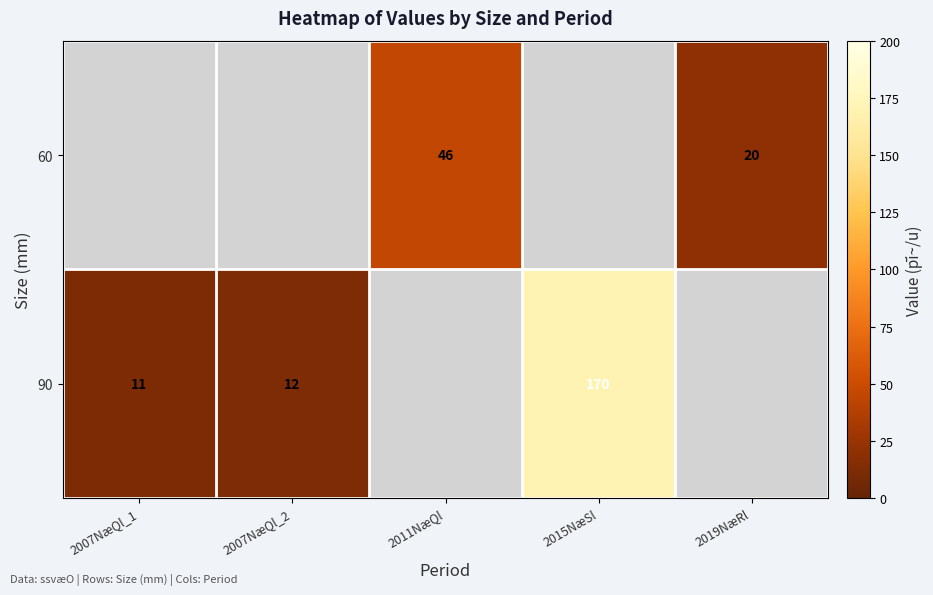

Between 2007NæQl_1 and 2011NæQl, which is larger?

2011NæQl